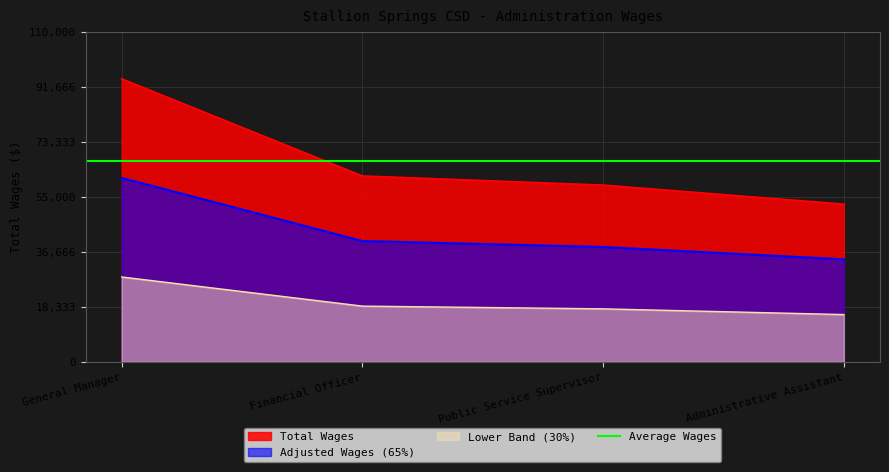

At which category does the chart reach its minimum across all series?

Administrative Assistant